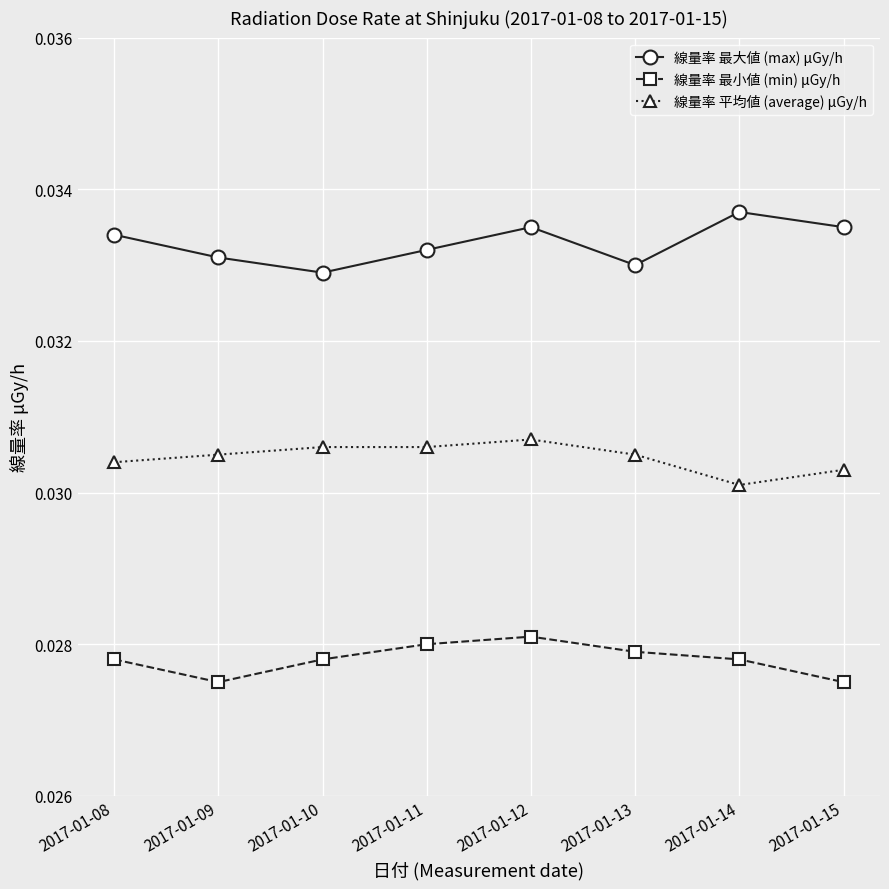

At which label does 線量率 平均値 (average) μGy/h reach its minimum?

2017-01-14